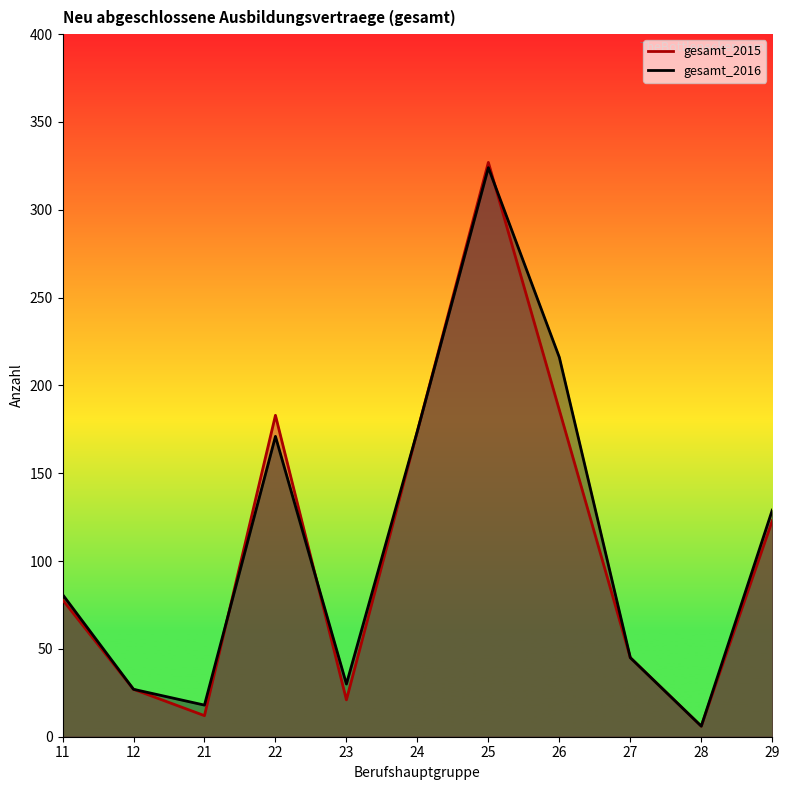

What is the sum of the gesamt_2016 values at 21 and 23?

48